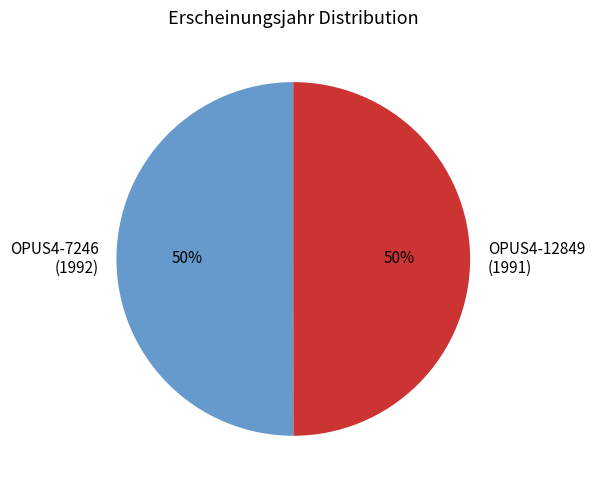

Is it true that OPUS4-12849 (1991) is 57% of the pie?

False